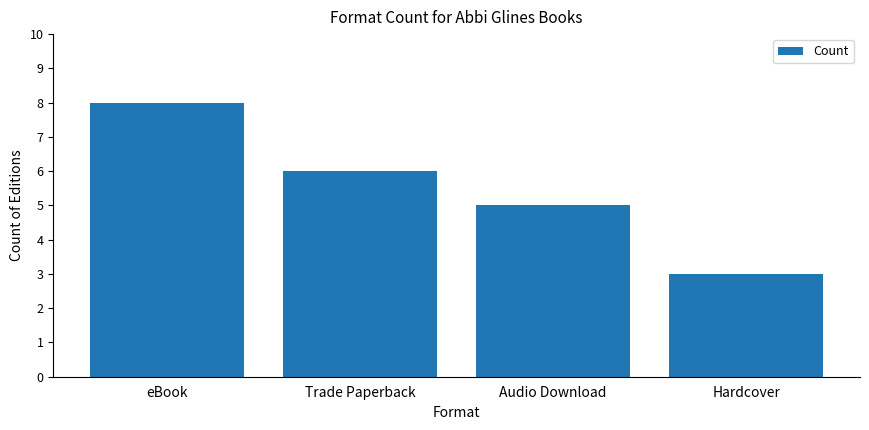

What is the minimum value shown in the chart?

3